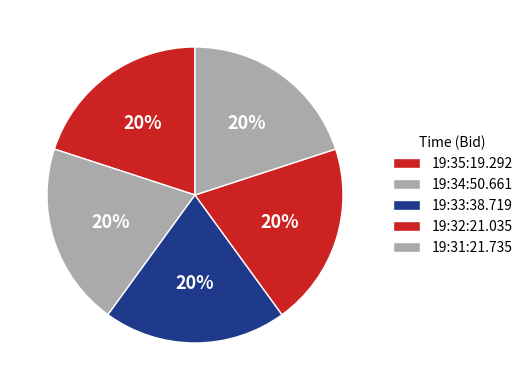

How many segments does this pie chart have?

5